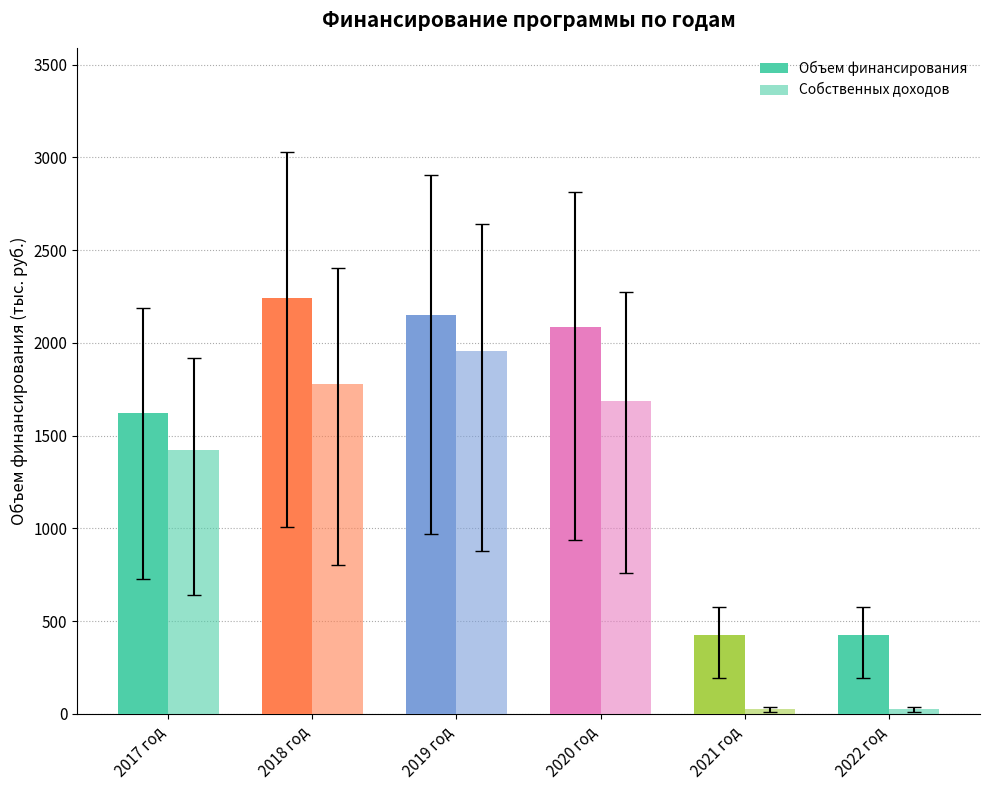

Is it true that Объем финансирования equals 427.9 at 2022 год?

True